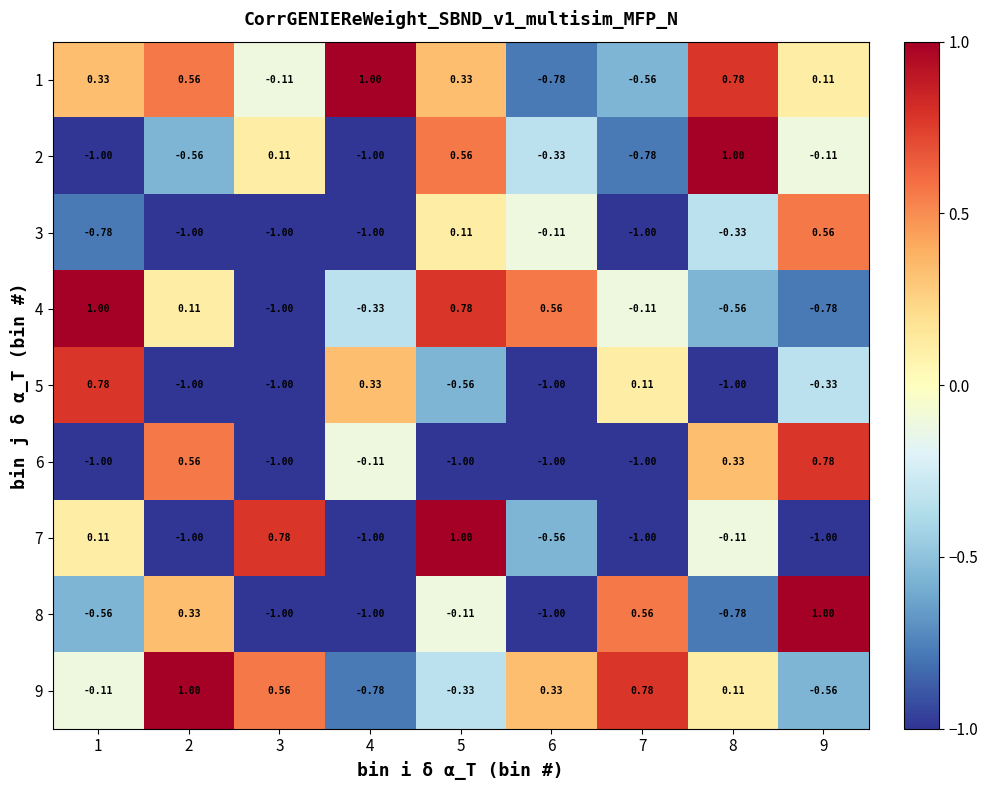

Is the value of 9 at 6 greater than the value of 3 at 9?

No